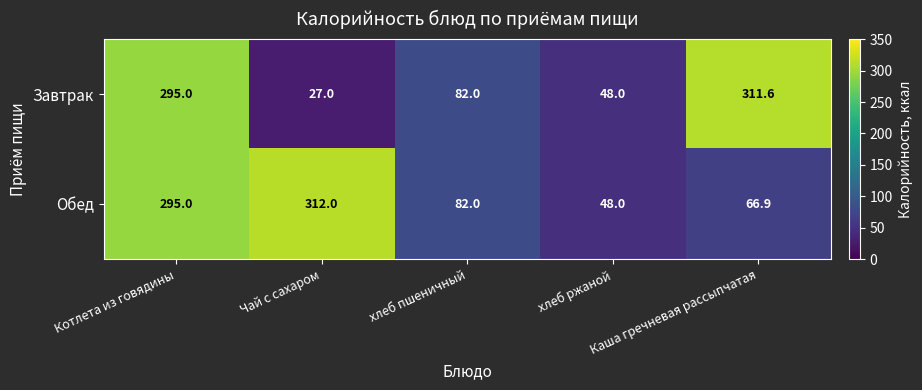

What is the smallest value displayed?

27.0